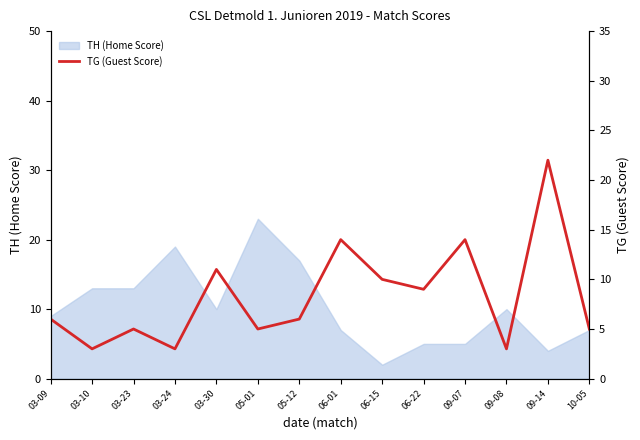

How many values exceed 6?

6